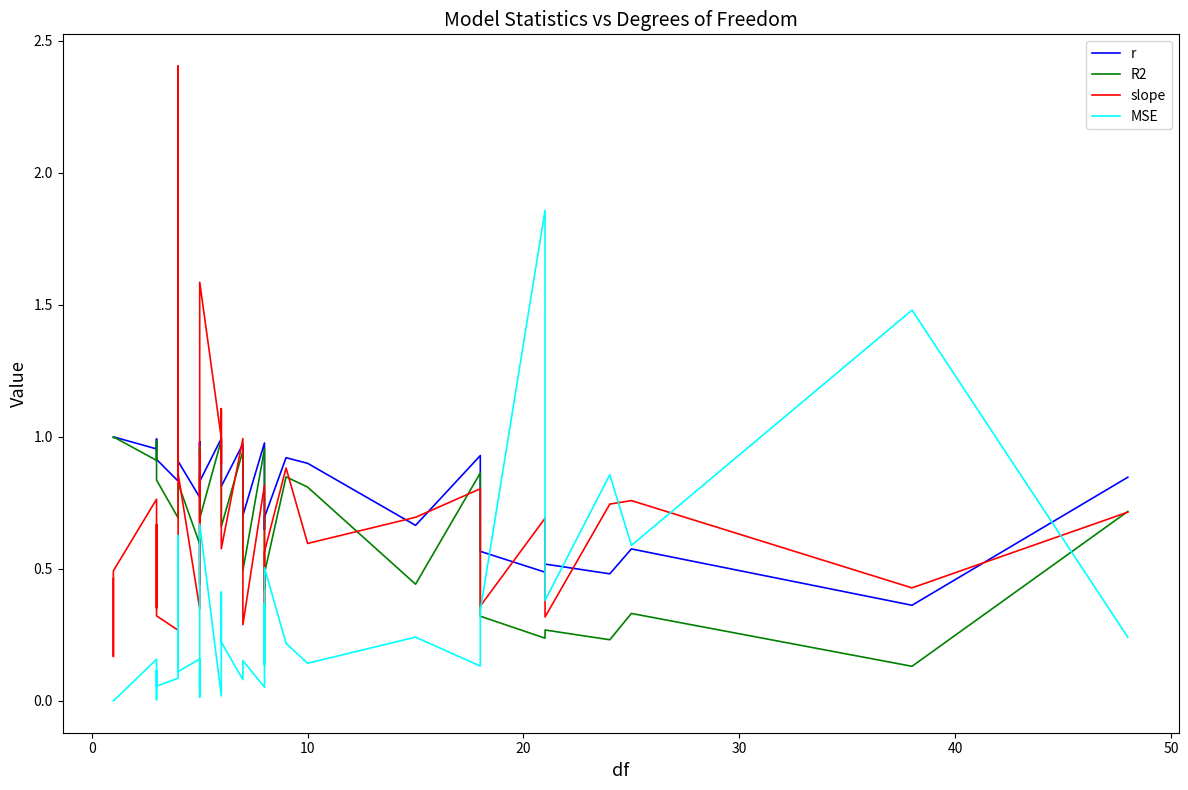

Reading right to left, extract all data points from this chart.

r: 0.8	0.4	0.6	0.5	0.5	0.5	0.6	0.9	0.7	0.9	0.9	0.7	0.6	0.8	0.9	1.0	0.7	1.0	0.8	0.8	1.0	1.0	0.8	1.0	1.0	1.0	1.0	1.0	1.0	0.8	0.9	0.8	0.8	0.9	1.0	1.0	1.0	1.0	1.0	1.0
R2: 0.7	0.1	0.3	0.2	0.3	0.2	0.3	0.9	0.4	0.8	0.8	0.5	0.4	0.6	0.8	1.0	0.5	0.9	0.7	0.7	0.9	1.0	0.7	1.0	1.0	0.9	0.9	1.0	1.0	0.6	0.8	0.7	0.7	0.8	0.9	1.0	0.9	1.0	1.0	1.0
slope: 0.7	0.4	0.8	0.7	0.3	0.7	0.4	0.8	0.7	0.6	0.9	0.6	0.2	0.6	0.7	0.8	0.3	1.0	0.6	1.1	0.9	1.0	1.6	1.0	0.4	0.9	0.9	0.8	0.9	0.3	0.9	2.4	0.3	0.3	0.7	0.4	0.8	0.5	0.2	0.5
MSE: 0.2	1.5	0.6	0.9	0.4	1.9	0.3	0.1	0.2	0.1	0.2	0.5	0.1	0.4	0.2	0.1	0.2	0.1	0.2	0.4	0.1	0.0	0.7	0.1	0.0	0.1	0.1	0.0	0.1	0.2	0.1	0.6	0.1	0.1	0.1	0.0	0.2	0.0	0.0	0.0